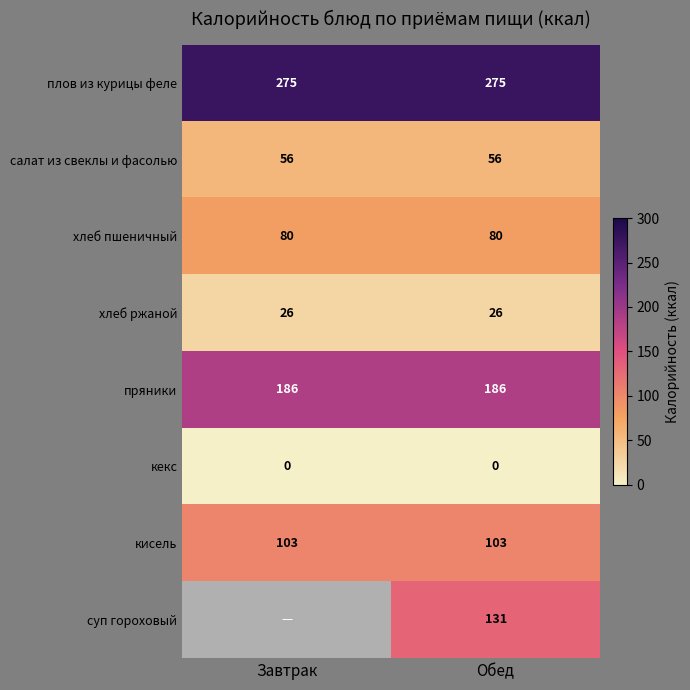

What is the sum of all хлеб ржаной values?

52